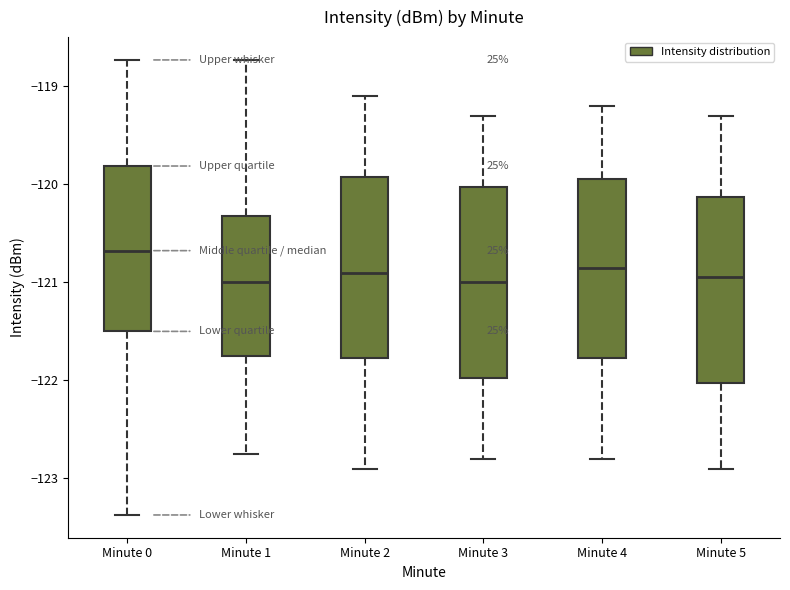

Reading left to right, read every box against the y-axis: the position of its median line, the range the box covers, and the ends of its whiskers. The values are not printed on the chart, so give them approximately, as read against the axis.

Minute 0: median -120.7, box -121.5 to -119.8, whiskers -123.4 to -118.7
Minute 1: median -121.0, box -121.7 to -120.3, whiskers -122.8 to -118.7
Minute 2: median -120.9, box -121.8 to -119.9, whiskers -122.9 to -119.1
Minute 3: median -121.0, box -122.0 to -120.0, whiskers -122.8 to -119.3
Minute 4: median -120.8, box -121.8 to -119.9, whiskers -122.8 to -119.2
Minute 5: median -120.9, box -122.0 to -120.1, whiskers -122.9 to -119.3